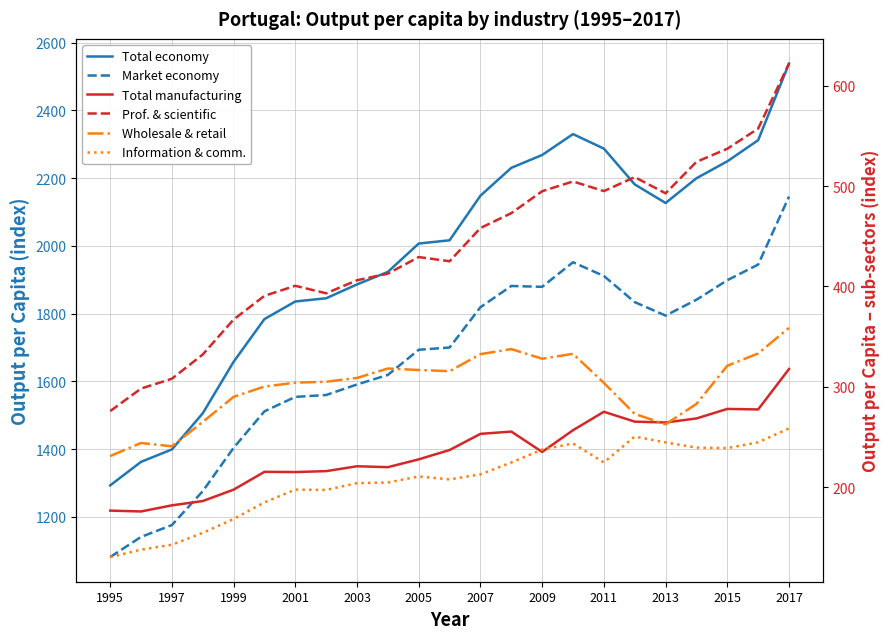

Reading left to right, extract all data points from this chart.

Total economy: 1293.1	1362.6	1399.3	1505.8	1658.0	1784.1	1836.1	1845.6	1886.5	1923.5	2007.2	2016.8	2148.4	2230.7	2268.7	2330.3	2287.4	2181.8	2126.9	2200.0	2249.9	2312.3	2538.7
Market economy: 1081.5	1140.9	1175.9	1276.0	1403.9	1511.8	1554.4	1560.0	1591.0	1619.3	1693.5	1700.1	1819.2	1881.8	1879.4	1951.9	1911.4	1834.2	1794.4	1841.2	1898.9	1945.1	2145.9
Total manufacturing: 176.5	175.6	181.7	186.0	197.3	215.1	214.9	215.8	220.7	219.8	227.6	236.9	253.0	255.3	235.0	256.6	275.0	265.2	264.3	268.3	277.9	277.3	317.6
Prof. & scientific: 275.7	298.1	307.9	332.1	367.0	390.6	400.6	393.1	406.1	412.7	429.3	425.1	458.2	473.0	494.9	504.6	495.0	508.9	492.8	524.2	537.2	557.4	622.2
Wholesale & retail: 230.8	243.9	240.6	264.9	289.9	300.1	304.0	304.9	308.8	318.1	316.6	315.5	332.5	337.5	327.9	332.8	303.7	272.9	262.5	282.8	320.9	333.2	358.6
Information & comm.: 130.2	137.5	142.4	154.3	168.1	184.7	197.4	197.1	203.9	204.5	210.5	207.5	212.6	224.4	237.4	243.4	224.5	250.3	244.5	239.3	238.8	244.6	258.4